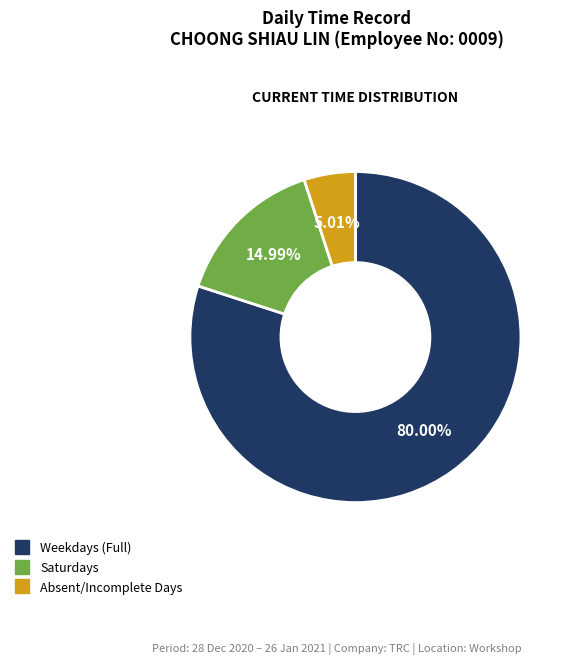

Does any single category account for the majority?

Yes